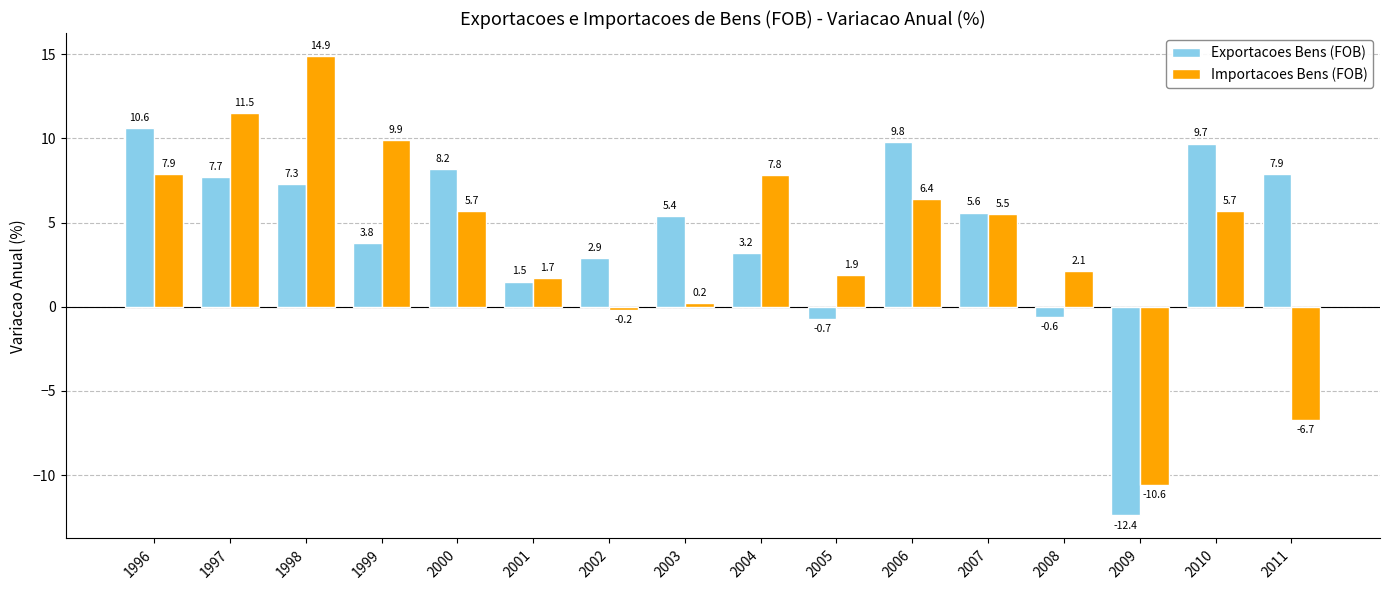

Rank the series at 2000 from highest to lowest value.

Exportacoes Bens (FOB), Importacoes Bens (FOB)